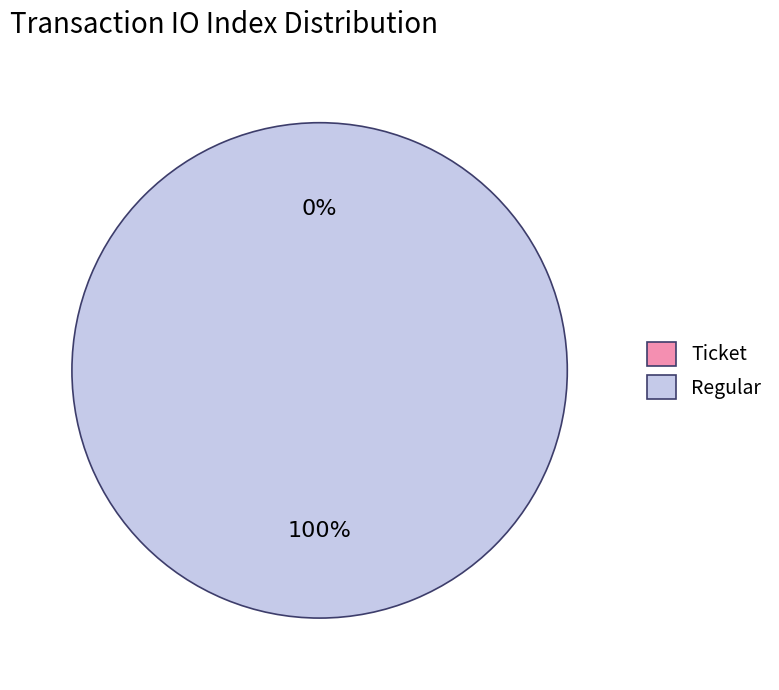

Which slice is the largest?

Regular